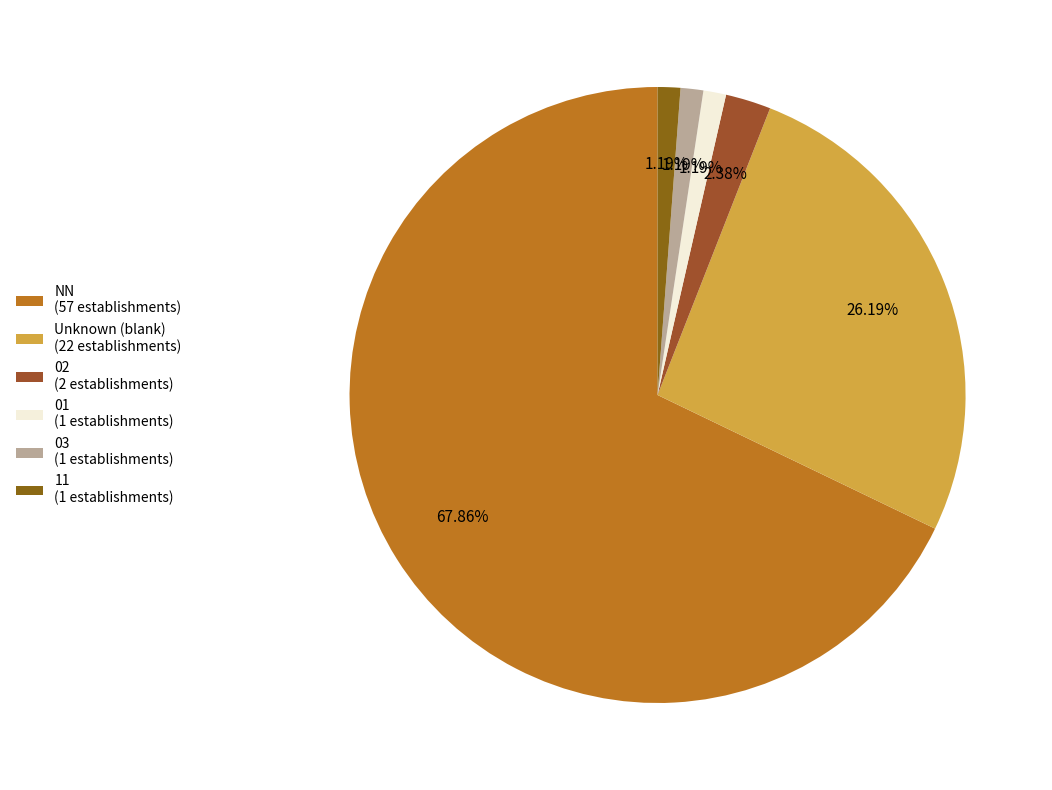

How many slices are in this pie chart?

6